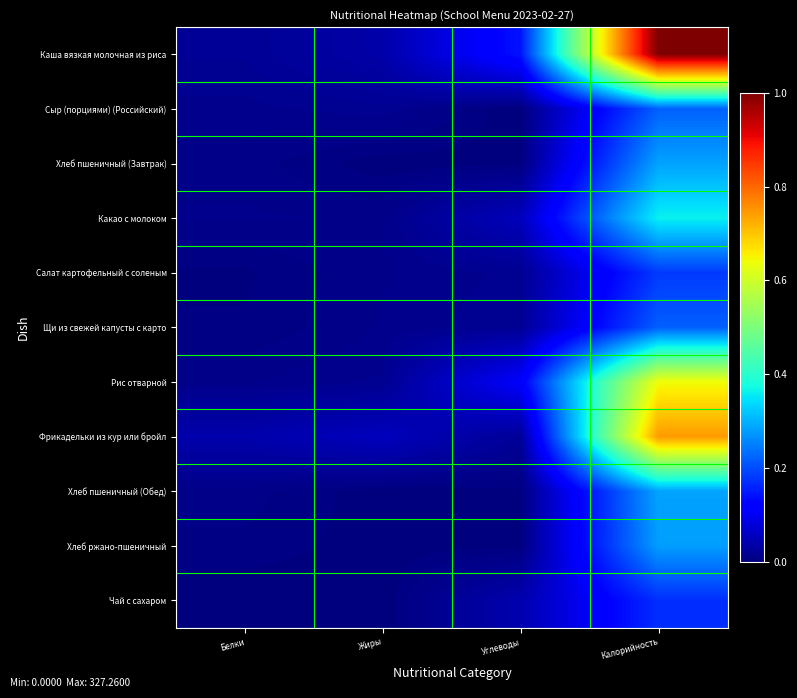

At Белки, list the series in order from largest to smallest.

Фрикадельки из кур или бройл, Каша вязкая молочная из риса, Сыр (порциями) (Российский), Какао с молоком, Рис отварной, Хлеб пшеничный (Завтрак), Хлеб пшеничный (Обед), Хлеб ржано-пшеничный, Щи из свежей капусты с карто, Салат картофельный с соленым, Чай с сахаром